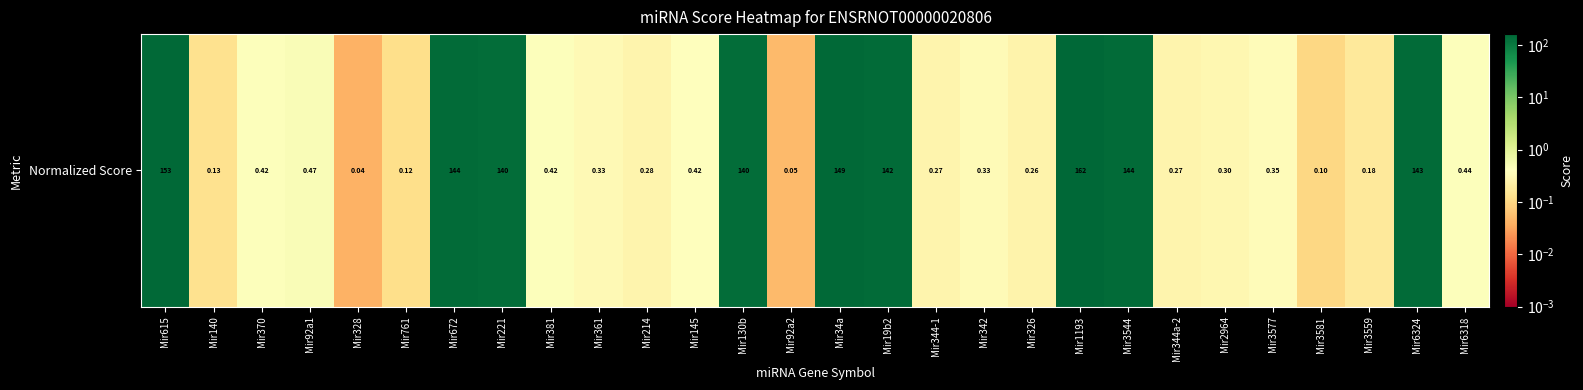

The chart shows a value of 0.0 at Mir328. True or false?

True